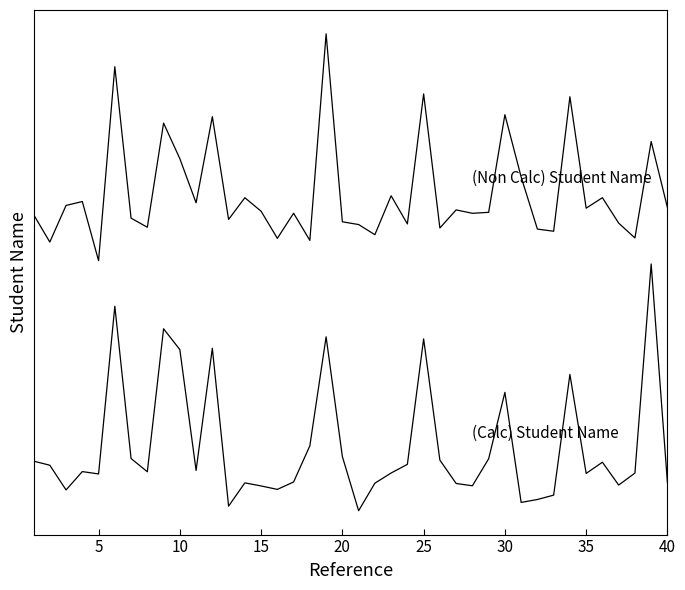

Does the chart display data point markers on the line(s)?

No